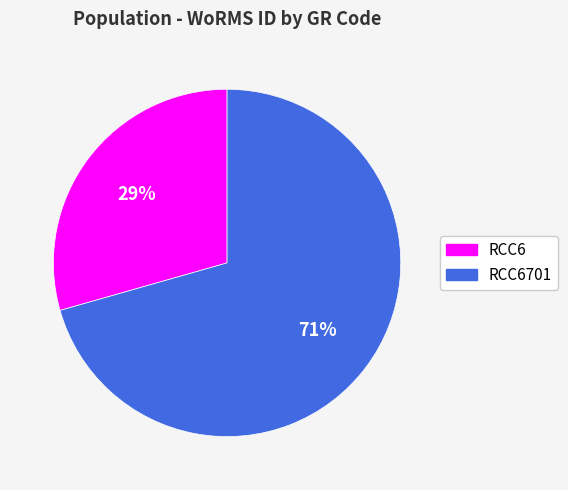

To the nearest percent, what is the average slice percentage?

50%